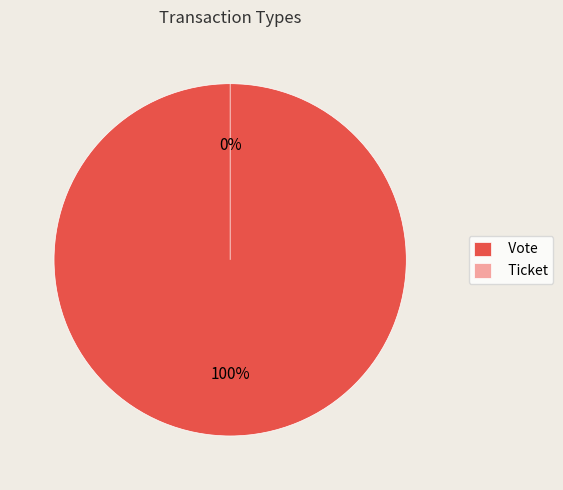

What is the largest slice in the pie chart?

Vote